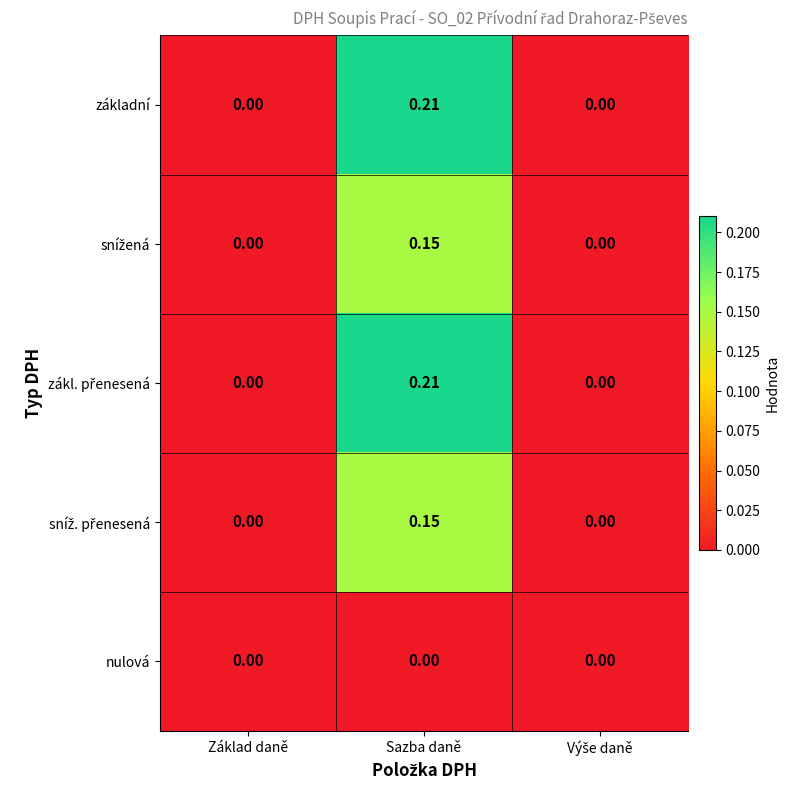

How many distinct data groups are displayed?

5